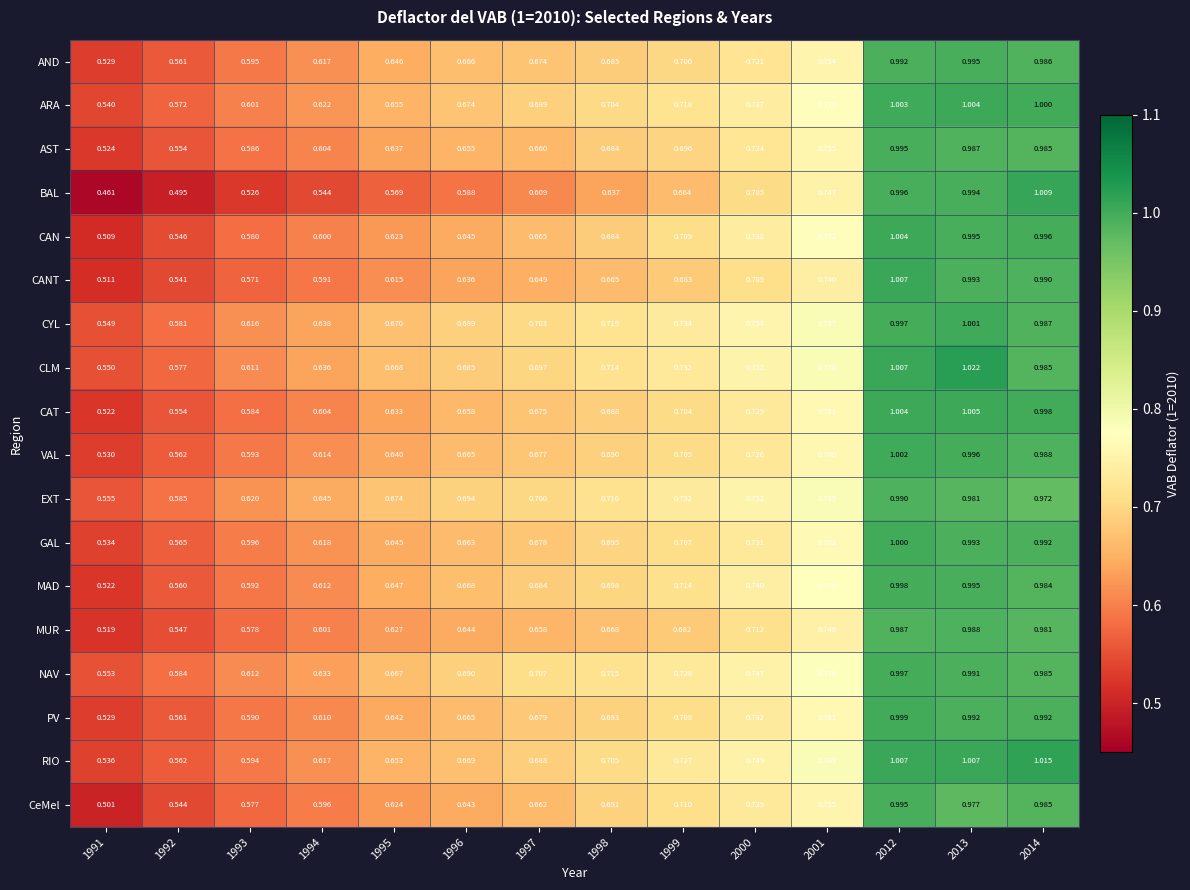

Which series has the largest range (max minus min)?

BAL